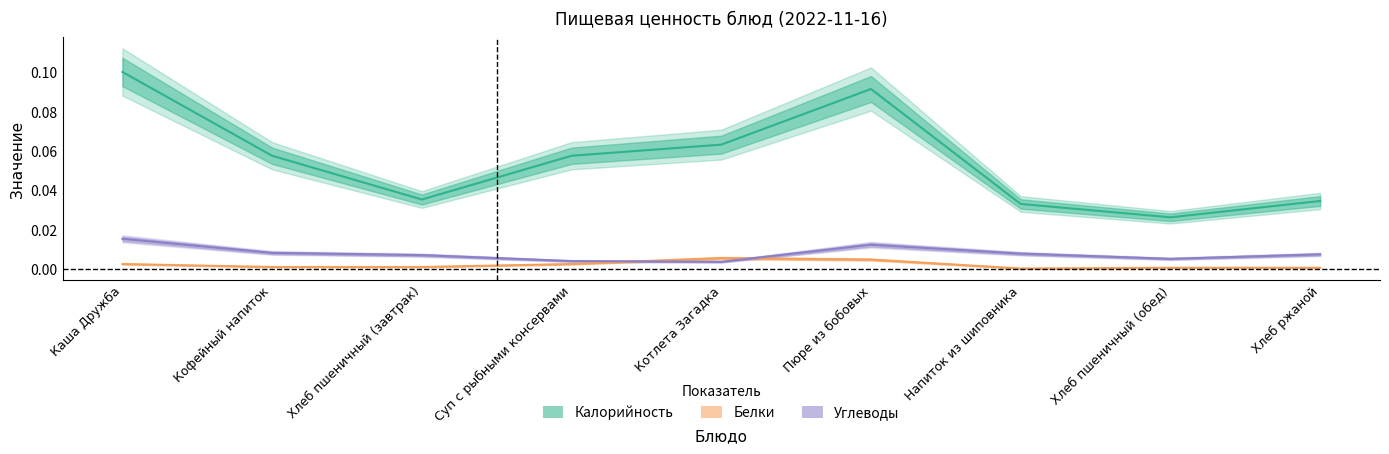

Which category has the highest value across all series?

Каша Дружба